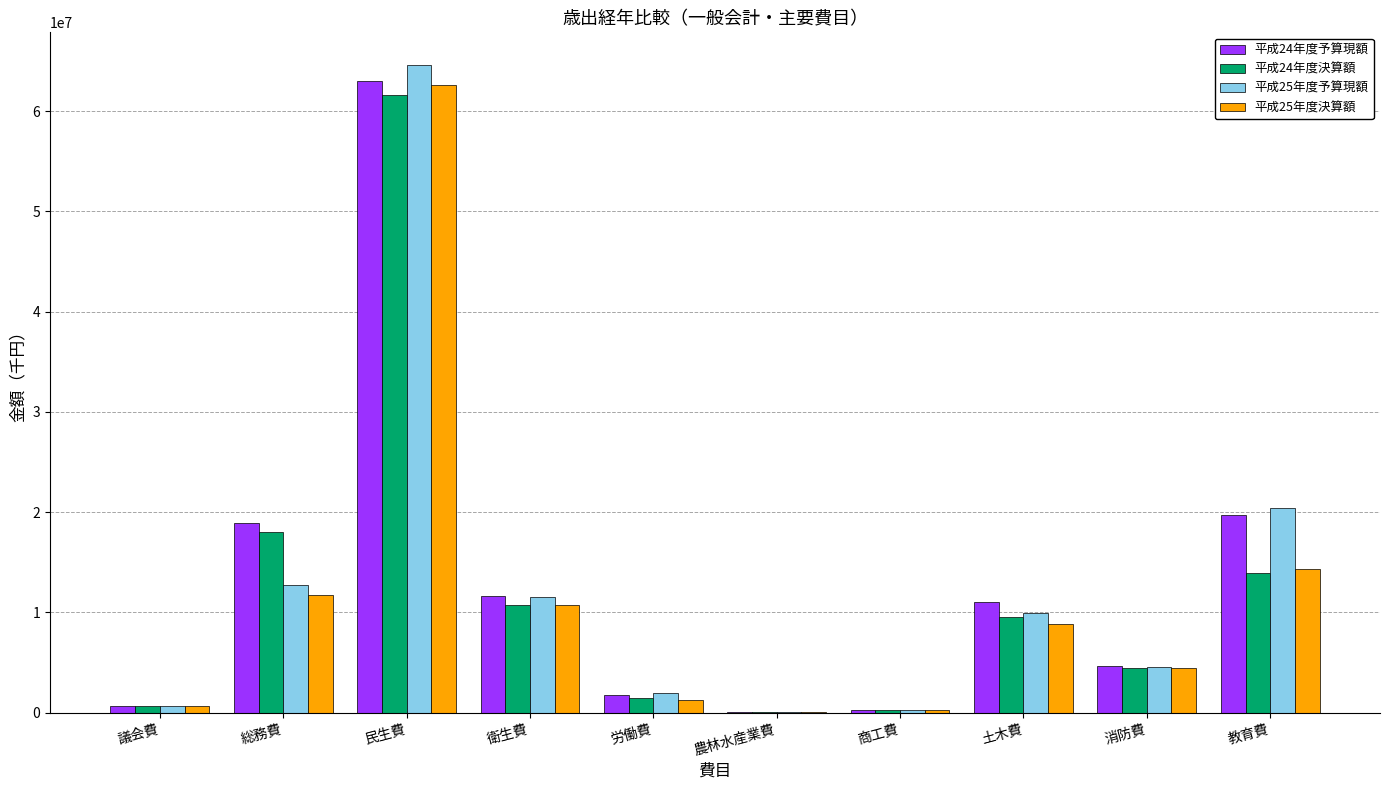

Is the value of 平成24年度予算現額 at 農林水産業費 greater than the value of 平成24年度決算額 at 総務費?

No